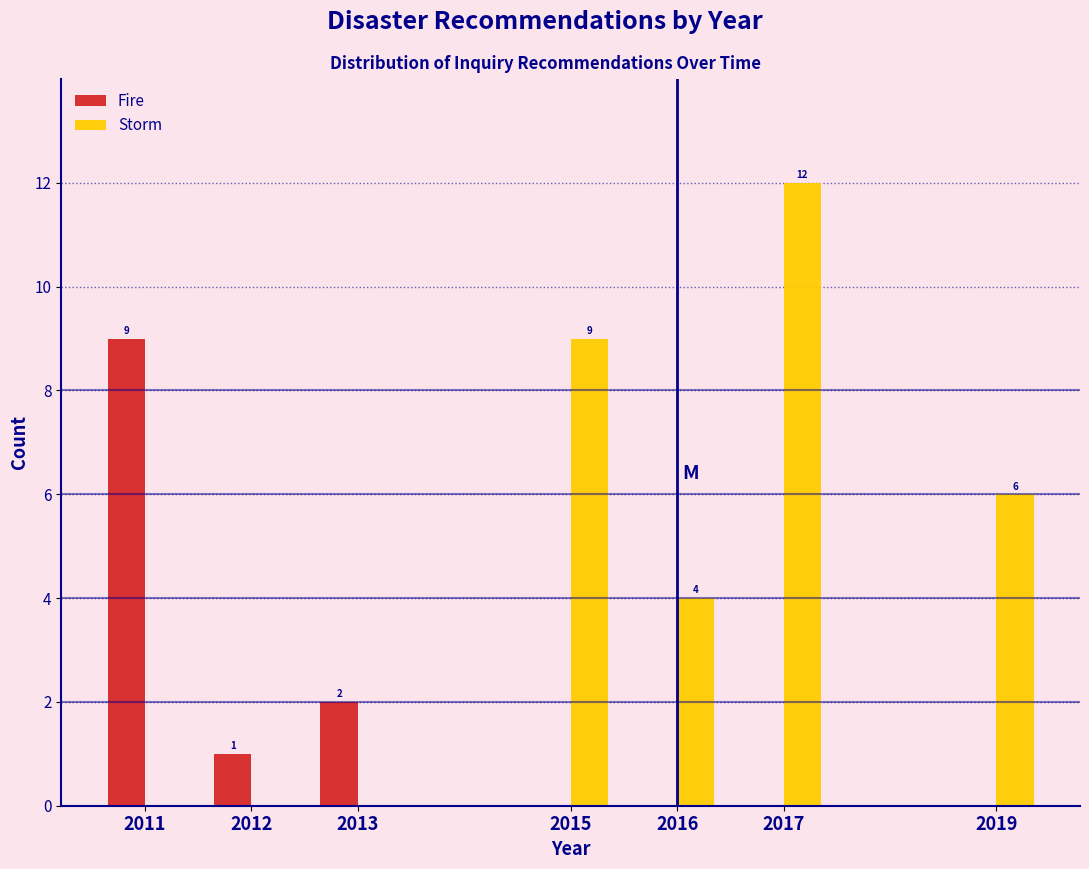

Reading left to right, transcribe all the data shown in this chart.

Fire: 2011=9	2012=1	2013=2	2015=0	2016=0	2017=0	2019=0
Storm: 2011=0	2012=0	2013=0	2015=9	2016=4	2017=12	2019=6